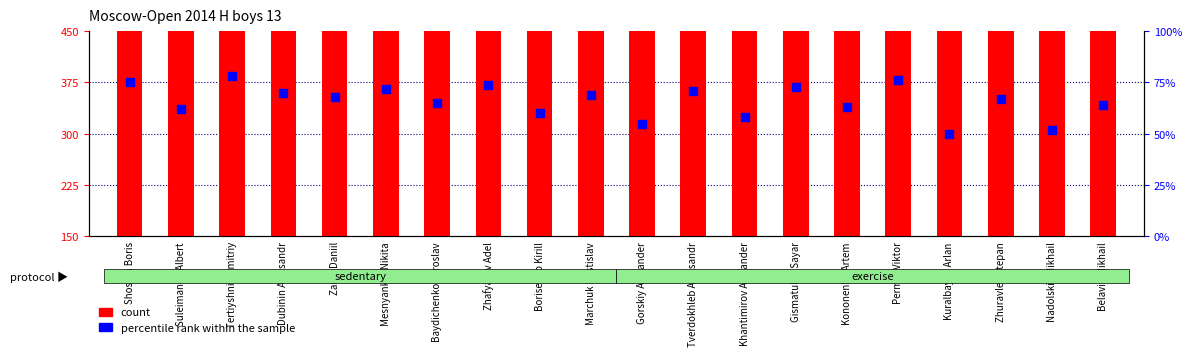

What are all the series names shown in the legend?

count, percentile rank within the sample